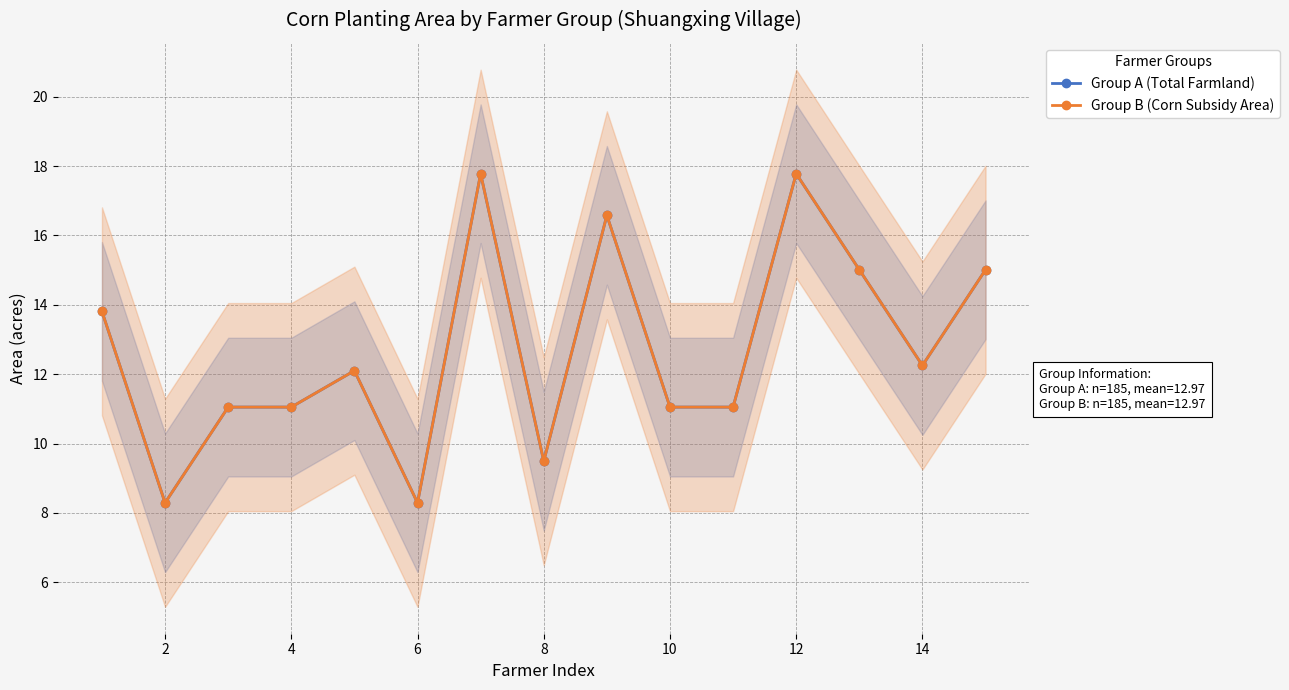

What is the greatest value displayed?

17.8